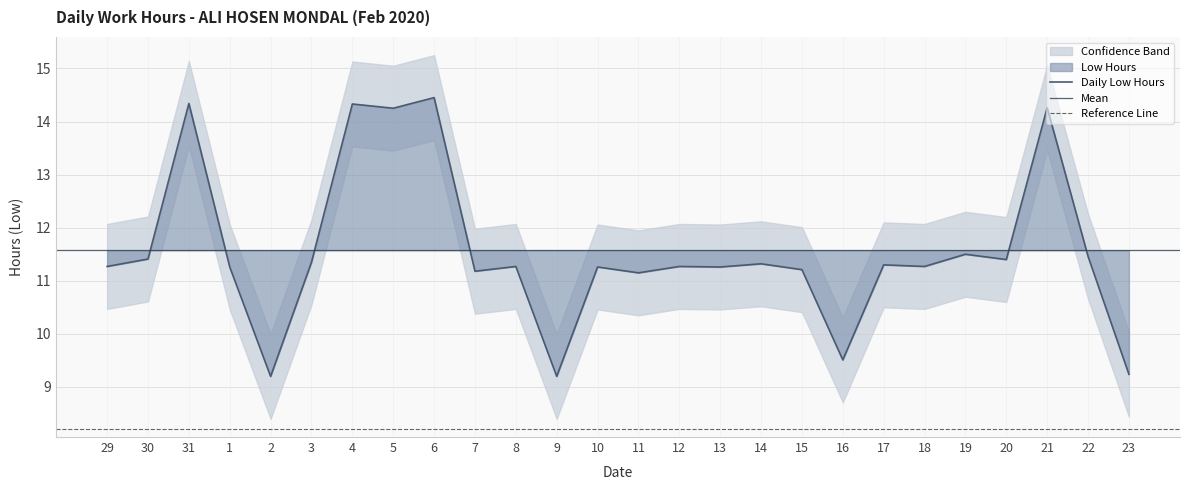

Is this an area chart (filled region under the line)?

No